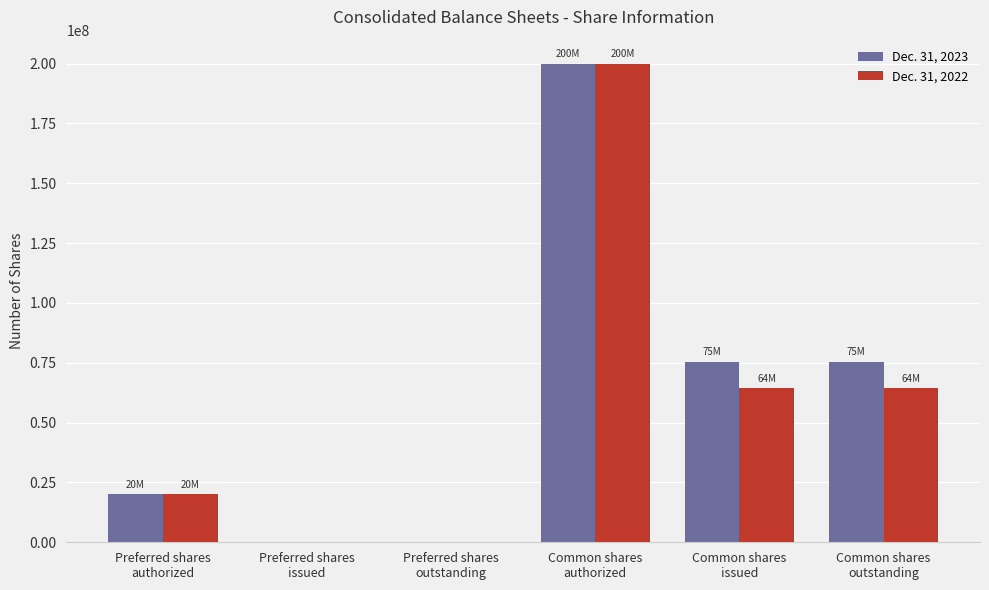

Is the value of Dec. 31, 2023 at Common shares
authorized greater than the value of Dec. 31, 2022 at Preferred shares
authorized?

Yes